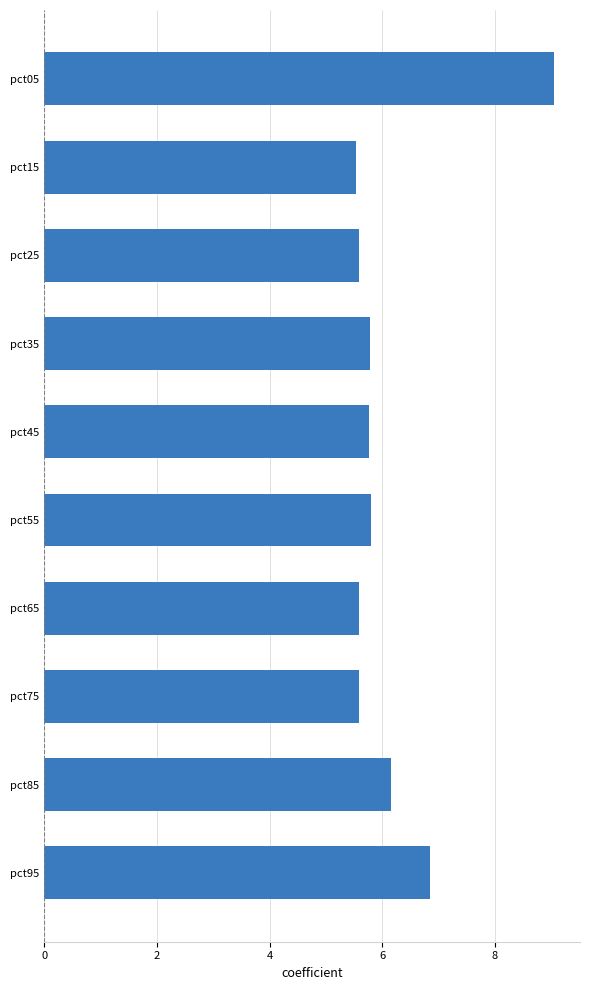

What is the maximum value shown in the chart?

9.1